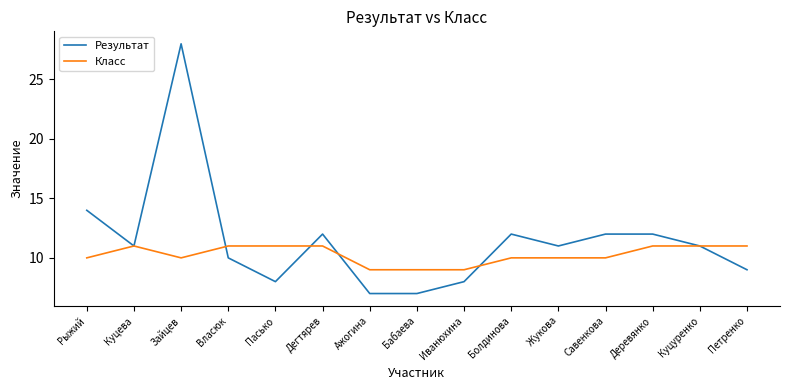

Rank the series by their average value, from lowest to highest.

Класс, Результат